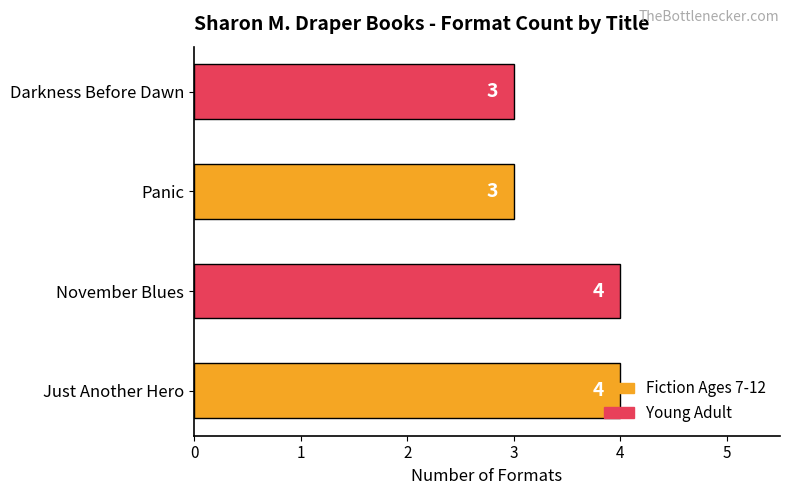

The chart shows a value of 4 at Just Another Hero. True or false?

True